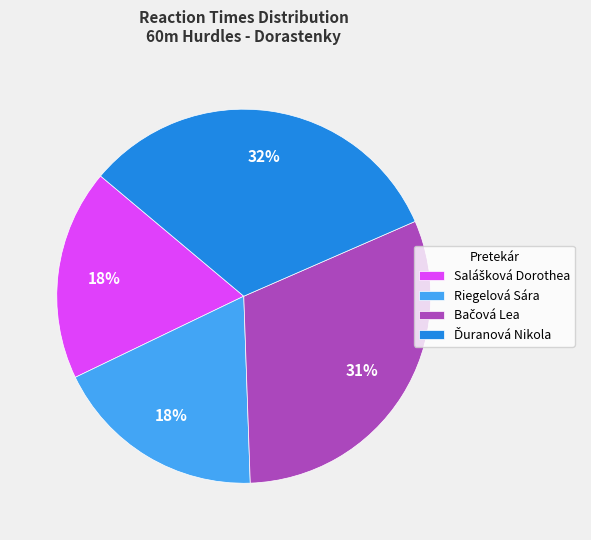

How many slices are in this pie chart?

4